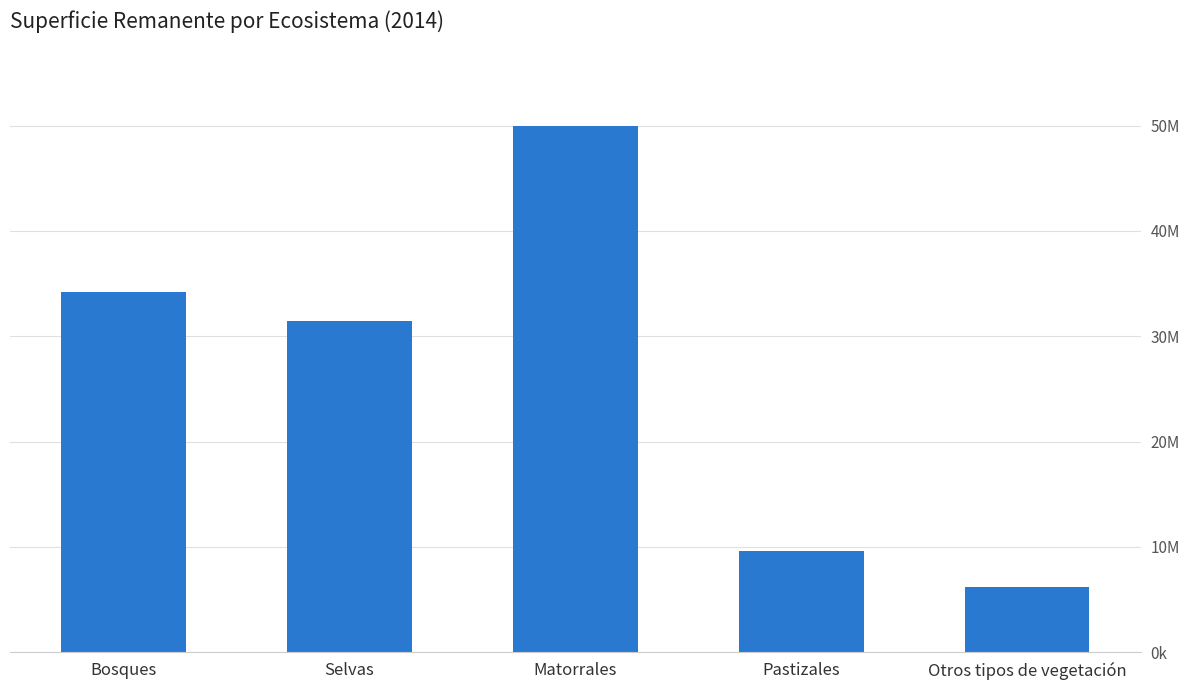

Are the bars horizontal?

No